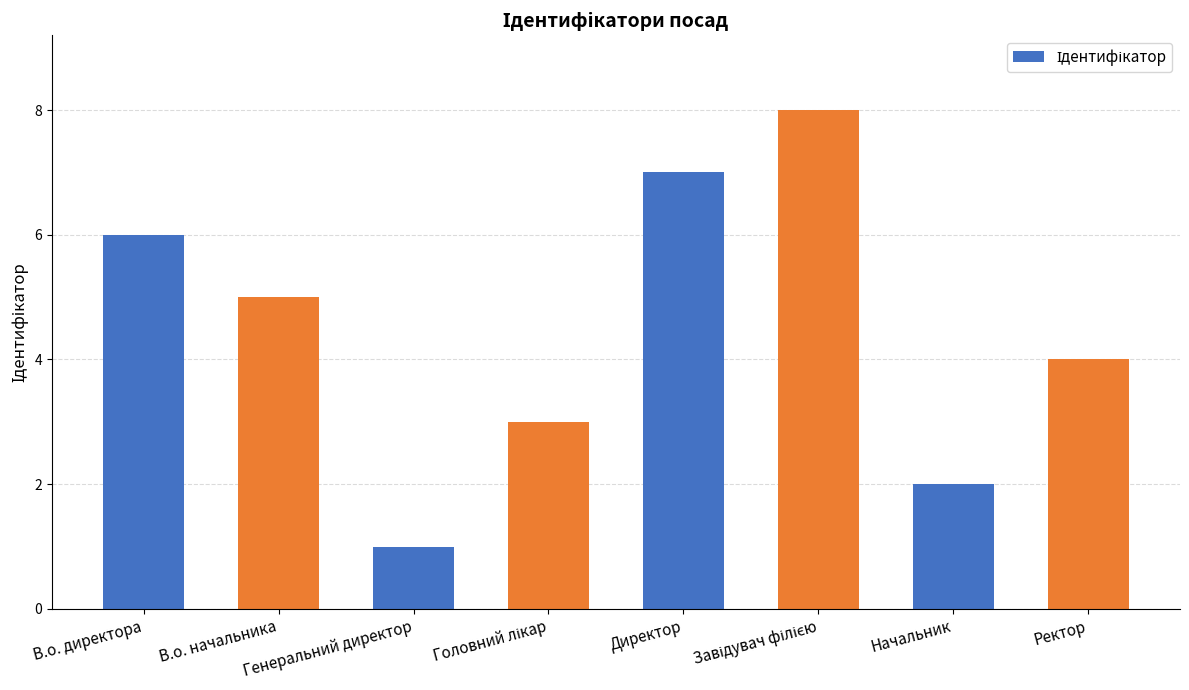

What is the greatest value displayed?

8